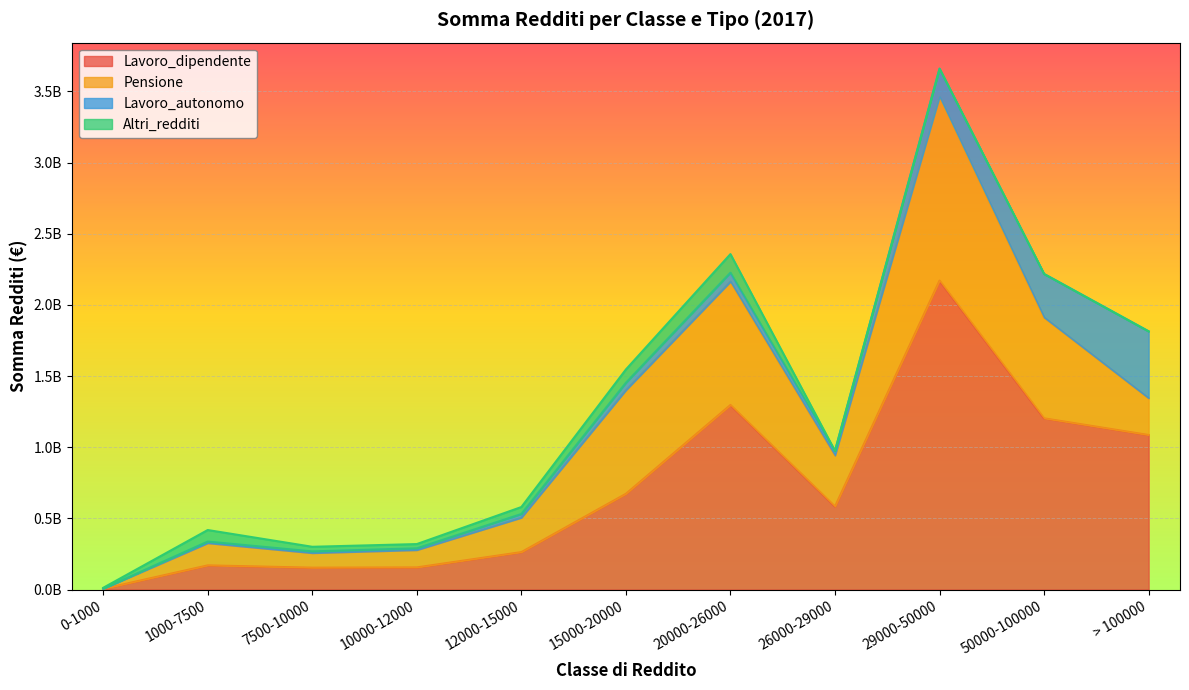

Which series has the largest range (max minus min)?

Lavoro_dipendente